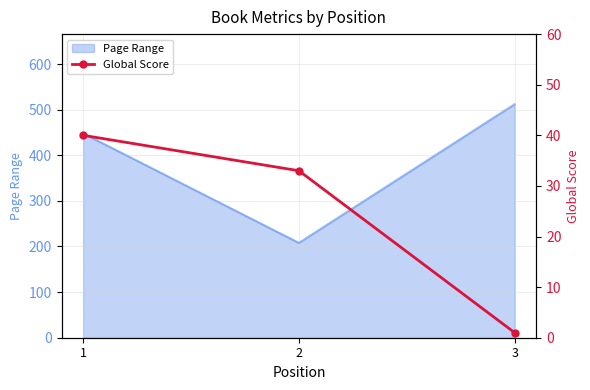

The value of Page Range at 1 is 281. True or false?

False